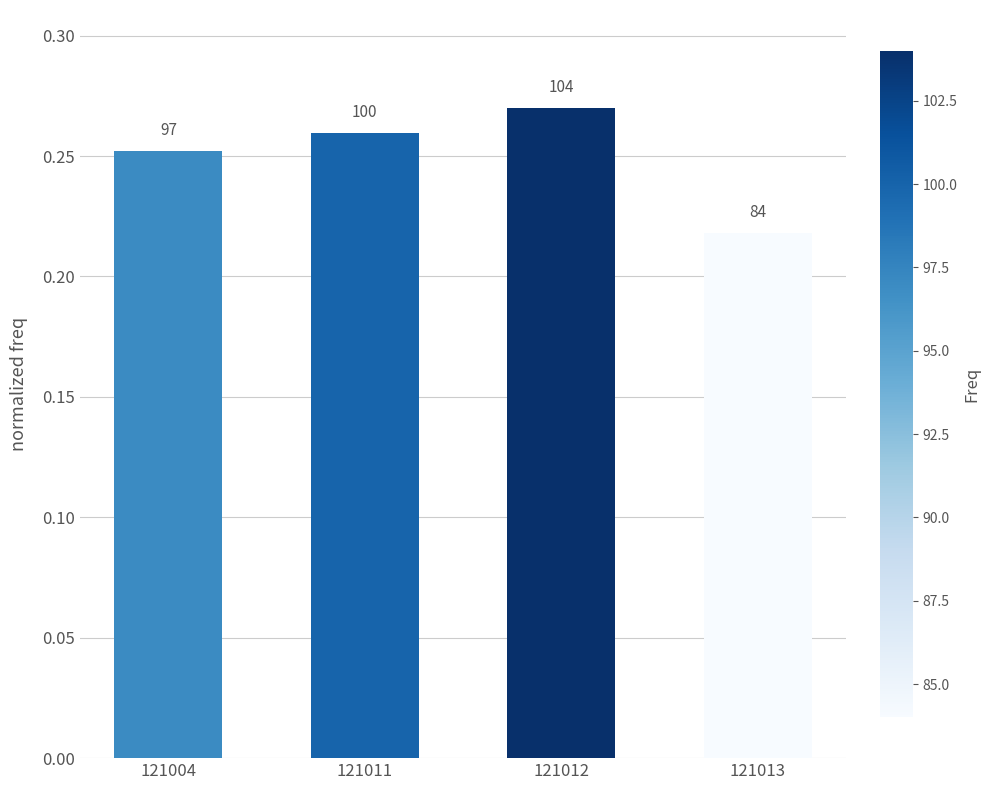

Reading left to right, what are all the values shown in this chart?

121004=0.3	121011=0.3	121012=0.3	121013=0.2